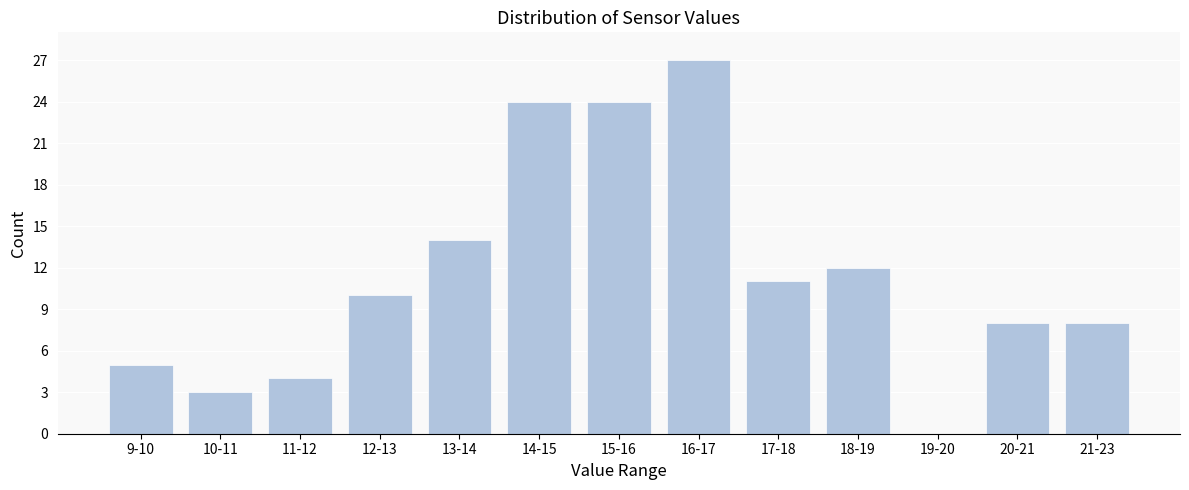

Reading left to right, transcribe all the data shown in this chart.

9-10=5	10-11=3	11-12=4	12-13=10	13-14=14	14-15=24	15-16=24	16-17=27	17-18=11	18-19=12	19-20=0	20-21=8	21-23=8